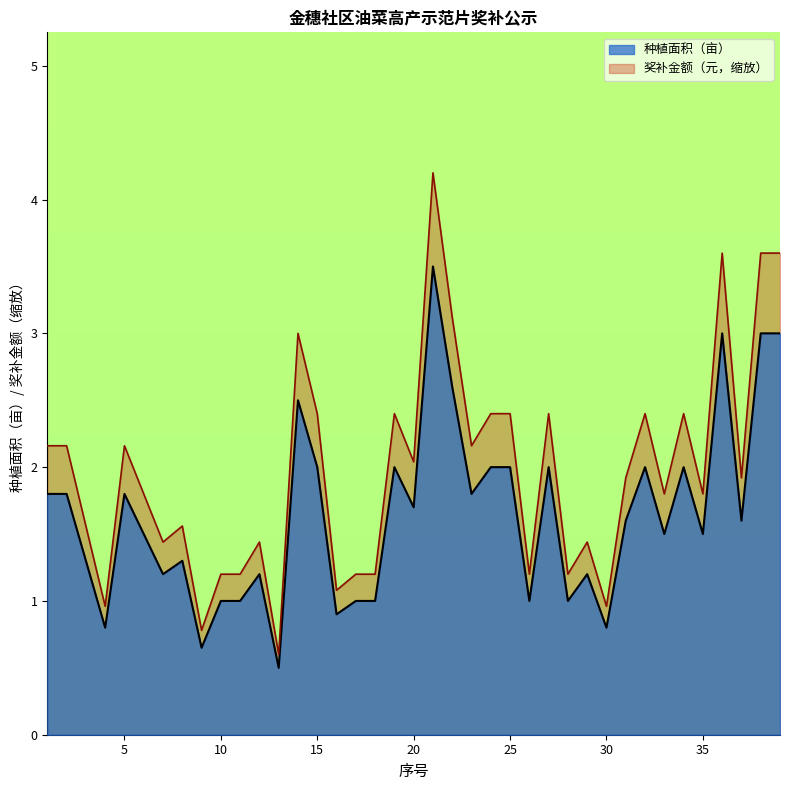

What is the sum of all 奖补金额（元） values?

76.9